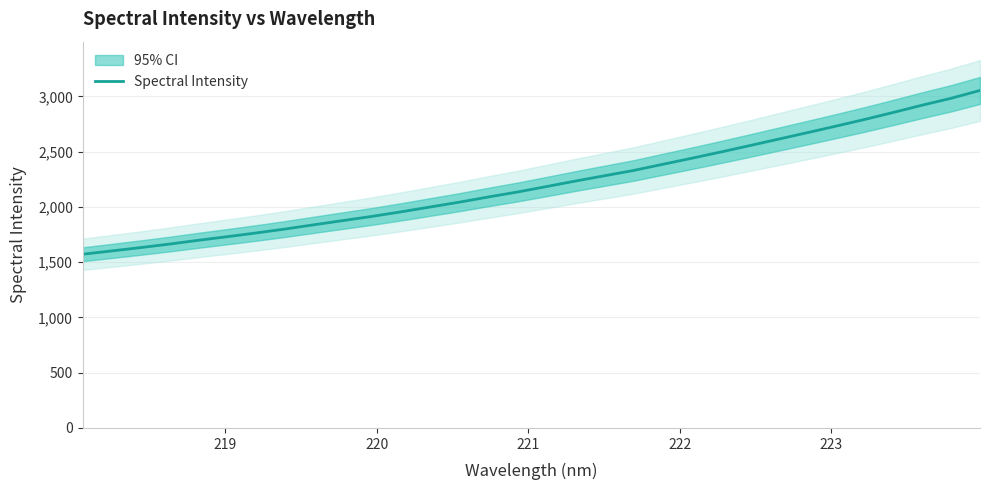

What is the value of the 8th point from the left?

1800.4